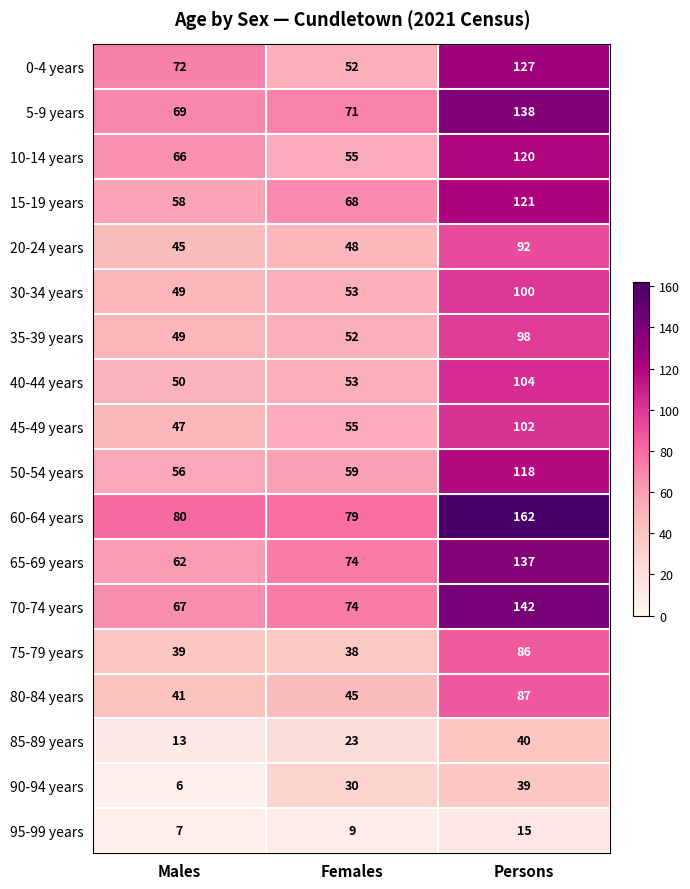

At how many categories does at least one series exceed 9?

3